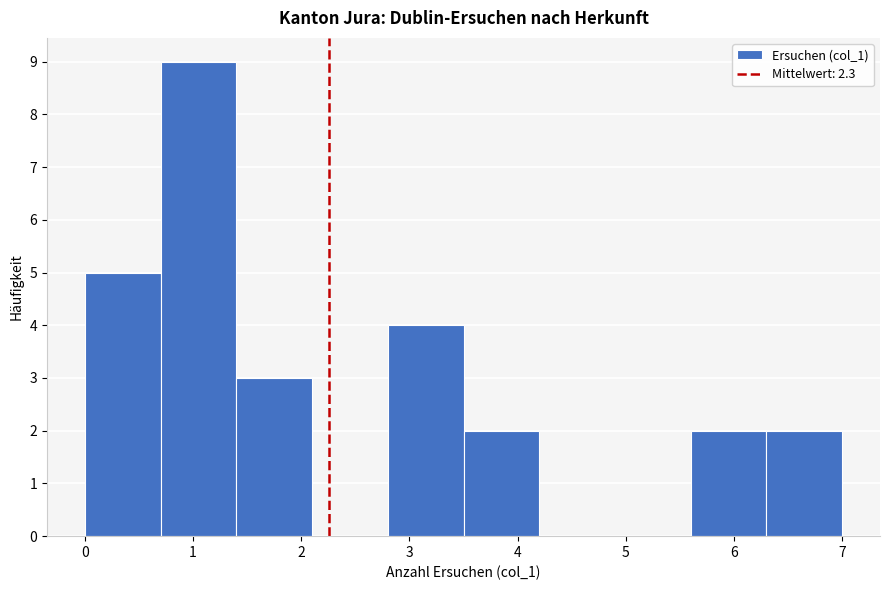

Reading left to right, list every bar in this chart as the range it spans on the x-axis followed by its height. The values are not printed on the chart, so give them approximately, as read against the axis.

0.0 to 0.7: 5
0.7 to 1.4: 9
1.4 to 2.1: 3
2.1 to 2.8: 0
2.8 to 3.5: 4
3.5 to 4.2: 2
4.2 to 4.9: 0
4.9 to 5.6: 0
5.6 to 6.3: 2
6.3 to 7.0: 2